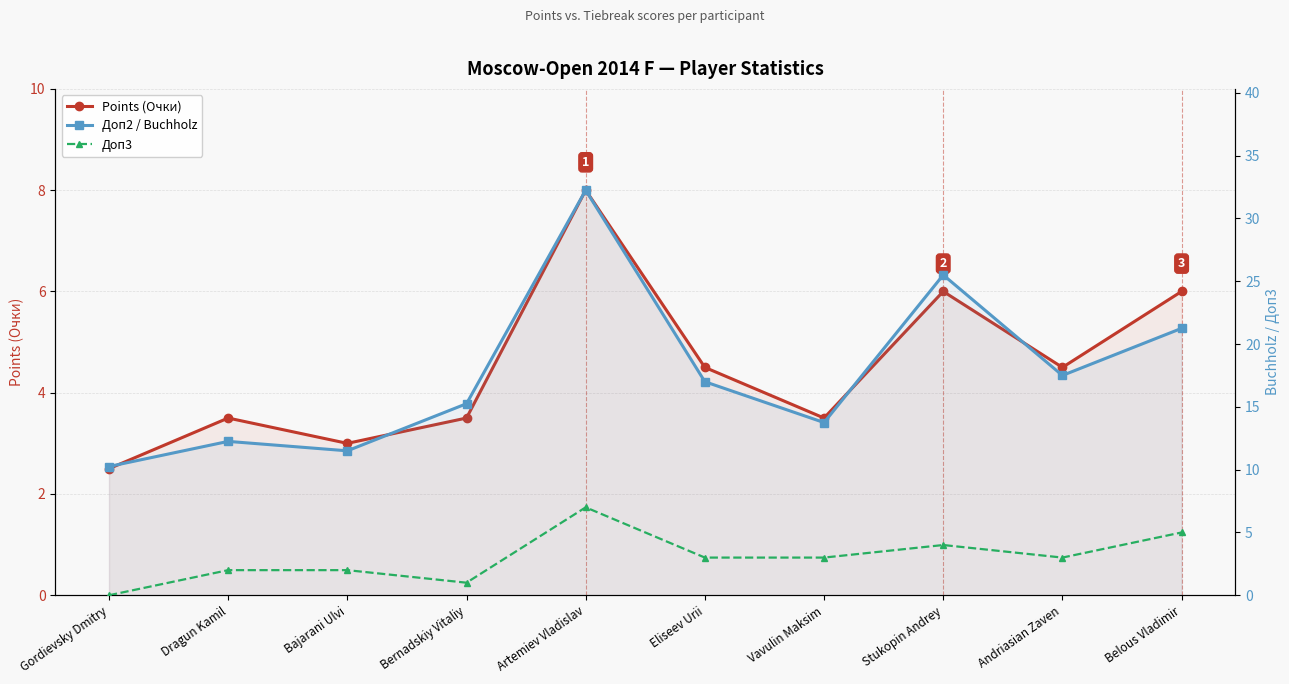

What is the sum of the Доп2 / Buchholz values at Bernadskiy Vitaliy and Eliseev Urii?

32.2